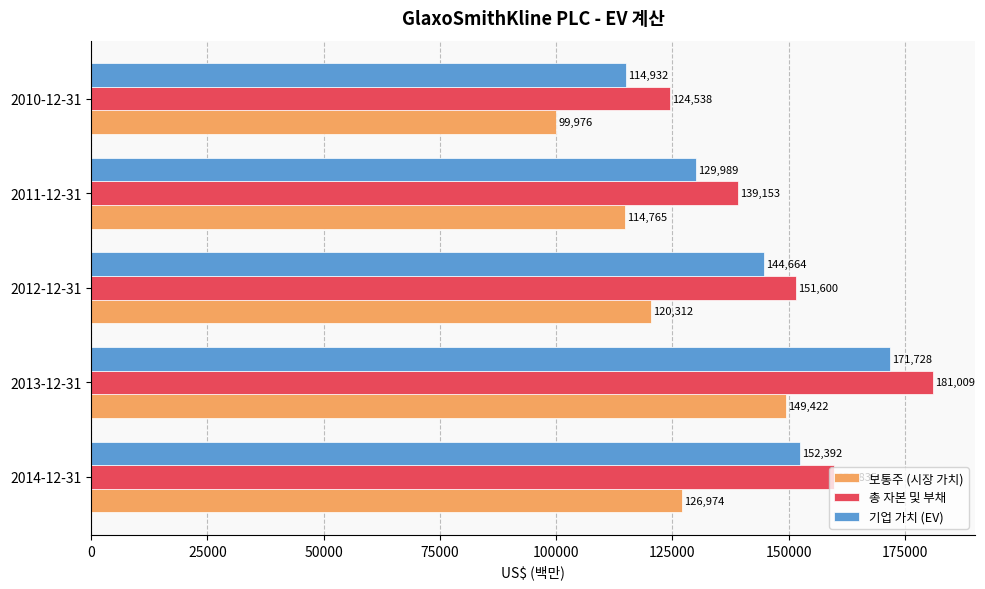

What is the difference between the highest and lowest values at 2011-12-31?

24388